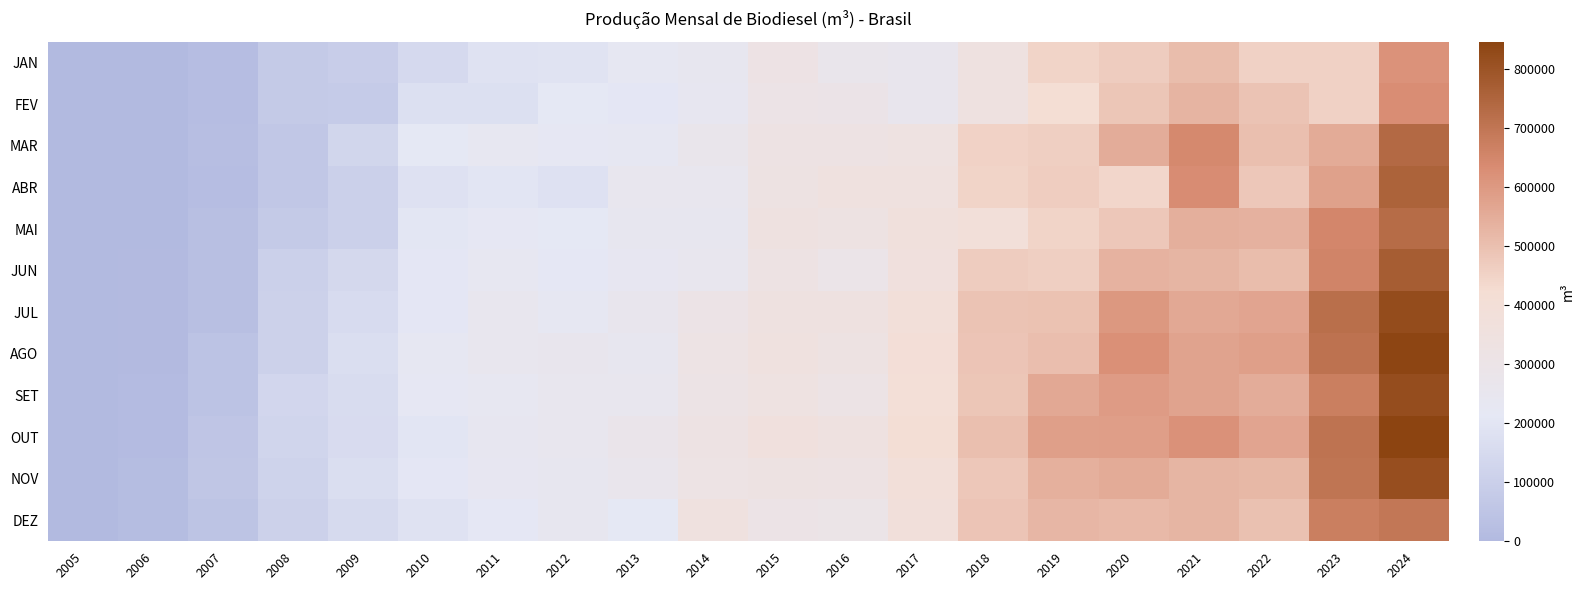

Reading left to right, extract all data points from this chart.

JAN: 2005=0.0	2006=1075.3	2007=17108.7	2008=76784.4	2009=90352.4	2010=147434.7	2011=186327.4	2012=193006.4	2013=226505.3	2014=245215.4	2015=319546.5	2016=271387.9	2017=255360.7	2018=337824.1	2019=446507.8	2020=467595.5	2021=506705.2	2022=453908.0	2023=454949.5	2024=615733.0
FEV: 2005=0.0	2006=1043.2	2007=16932.7	2008=77085.0	2009=80224.3	2010=178049.5	2011=176783.2	2012=214607.0	2013=205738.1	2014=240528.5	2015=303594.4	2016=300065.4	2017=259812.1	2018=338420.0	2019=415248.8	2020=483199.4	2021=528605.9	2022=489435.0	2023=455451.9	2024=628577.0
MAR: 2005=7.8	2006=1724.8	2007=22636.9	2008=63679.7	2009=131991.4	2010=214149.9	2011=233464.7	2012=220871.8	2013=230752.4	2014=271838.9	2015=322692.0	2016=323157.7	2017=335069.1	2018=452309.7	2019=462133.9	2020=550297.8	2021=643058.2	2022=500171.0	2023=552702.5	2024=735605.0
ABR: 2005=13.1	2006=1785.5	2007=18772.8	2008=64349.8	2009=105458.0	2010=184896.8	2011=200381.1	2012=182372.2	2013=253591.0	2014=253224.5	2015=324526.2	2016=348485.1	2017=347603.1	2018=446137.1	2019=464901.6	2020=439526.8	2021=630955.3	2022=479645.0	2023=578413.6	2024=754334.0
MAI: 2005=25.8	2006=2577.6	2007=26004.7	2008=75998.9	2009=103662.6	2010=202728.6	2011=220484.0	2012=213020.9	2013=245933.9	2014=242525.6	2015=338850.6	2016=328814.3	2017=369315.7	2018=383290.9	2019=448352.3	2020=481494.4	2021=541733.0	2022=536121.0	2023=648757.9	2024=726909.0
JUN: 2005=22.8	2006=6490.3	2007=27157.9	2008=102766.7	2009=141138.8	2010=204939.8	2011=231572.7	2012=214897.8	2013=236441.0	2014=251517.3	2015=322185.3	2016=292772.4	2017=359236.0	2018=467077.3	2019=461613.4	2020=533311.3	2021=527665.8	2022=507846.0	2023=657257.1	2024=770378.0
JUL: 2005=7.2	2006=3330.8	2007=26718.3	2008=107786.3	2009=154556.5	2010=207433.6	2011=249897.1	2012=230340.3	2013=260670.6	2014=302971.3	2015=341093.8	2016=337435.2	2017=387236.4	2018=489775.7	2019=495344.2	2020=602029.3	2021=560642.5	2022=568734.0	2023=717390.5	2024=822085.0
AGO: 2005=57.1	2006=5101.6	2007=43958.8	2008=109534.5	2009=167086.1	2010=231159.5	2011=247934.3	2012=254426.1	2013=247610.5	2014=314532.1	2015=344037.8	2016=327183.1	2017=399996.8	2018=486155.7	2019=503145.5	2020=623177.5	2021=572322.0	2022=582828.0	2023=707780.6	2024=840562.0
SET: 2005=2.0	2006=6735.3	2007=46013.4	2008=132258.4	2009=160538.0	2010=219987.6	2011=233971.4	2012=252242.5	2013=252713.7	2014=312664.8	2015=330388.3	2016=313309.2	2017=398707.4	2018=482327.0	2019=558226.4	2020=593892.6	2021=574625.6	2022=549821.0	2023=672663.7	2024=816960.0
OUT: 2005=33.9	2006=8581.4	2007=53608.5	2008=126817.3	2009=156810.6	2010=199894.9	2011=237885.1	2012=251416.2	2013=277992.0	2014=321602.7	2015=359165.7	2016=341024.1	2017=409344.0	2018=500209.0	2019=583717.8	2020=587782.9	2021=617990.7	2022=569312.0	2023=704201.3	2024=845549.0
NOV: 2005=281.3	2006=16024.9	2007=56400.6	2008=118014.4	2009=166192.1	2010=207867.6	2011=237188.9	2012=245320.6	2013=265175.5	2014=316626.6	2015=324662.1	2016=321560.0	2017=386941.1	2018=479066.2	2019=539819.5	2020=554209.7	2021=528353.3	2022=519182.0	2023=700314.1	2024=815213.0
DEZ: 2005=285.2	2006=14531.1	2007=49015.7	2008=112052.9	2009=150437.5	2010=187856.1	2011=216870.0	2012=244961.8	2013=214364.3	2014=348962.2	2015=306525.8	2016=296144.7	2017=382671.3	2018=487443.6	2019=522093.2	2020=515519.3	2021=525724.8	2022=497453.0	2023=672340.2	2024=695110.0